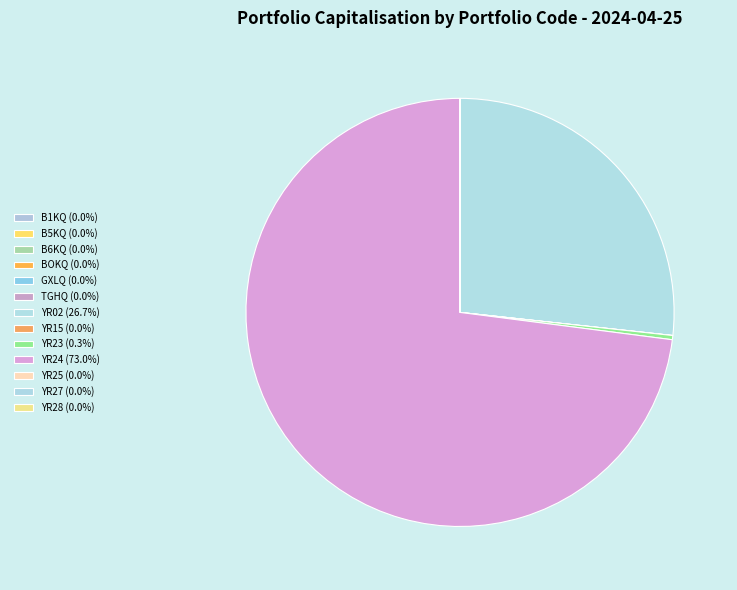

Is YR24 the majority of the pie?

Yes